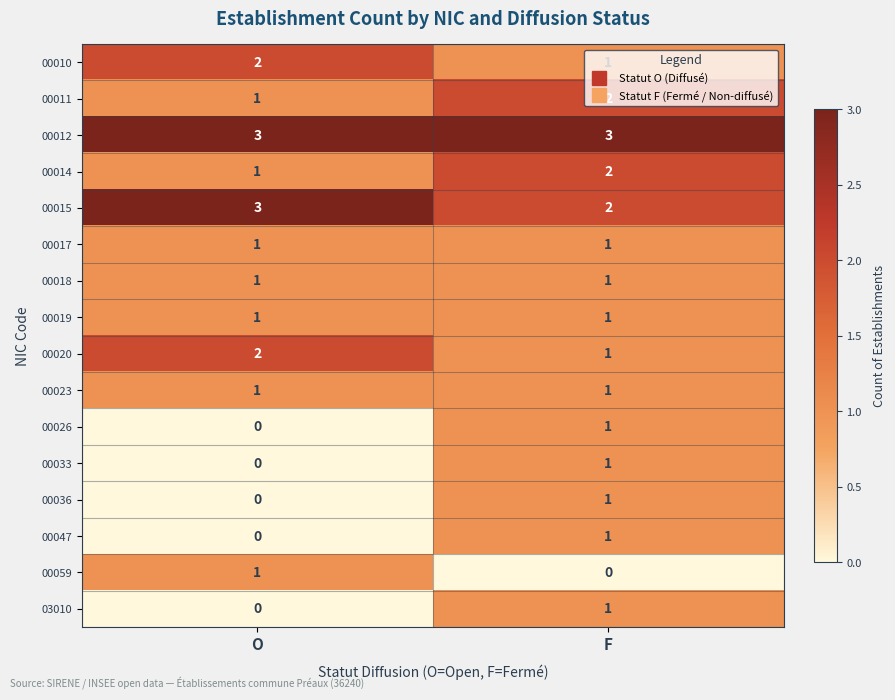

How many values in 00047 are above zero?

1